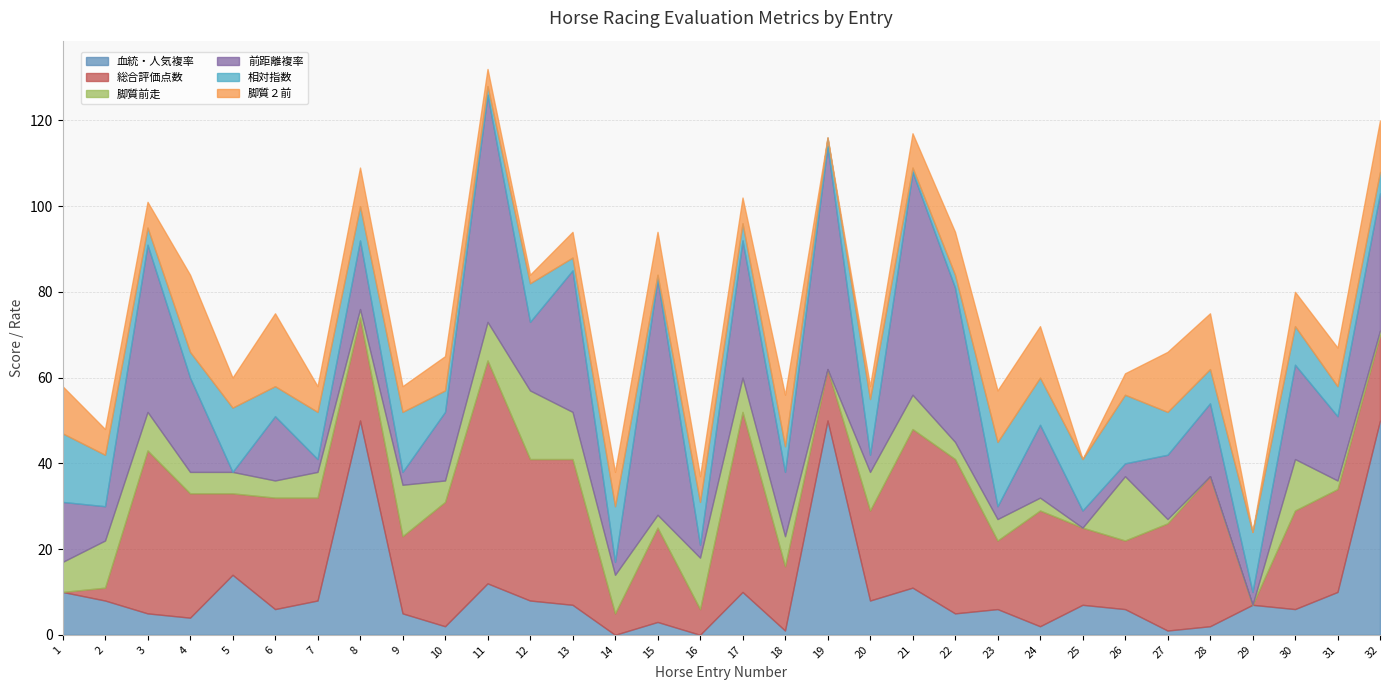

Is the value of 総合評価点数 at 12 greater than the value of 血統・人気複率 at 11?

Yes